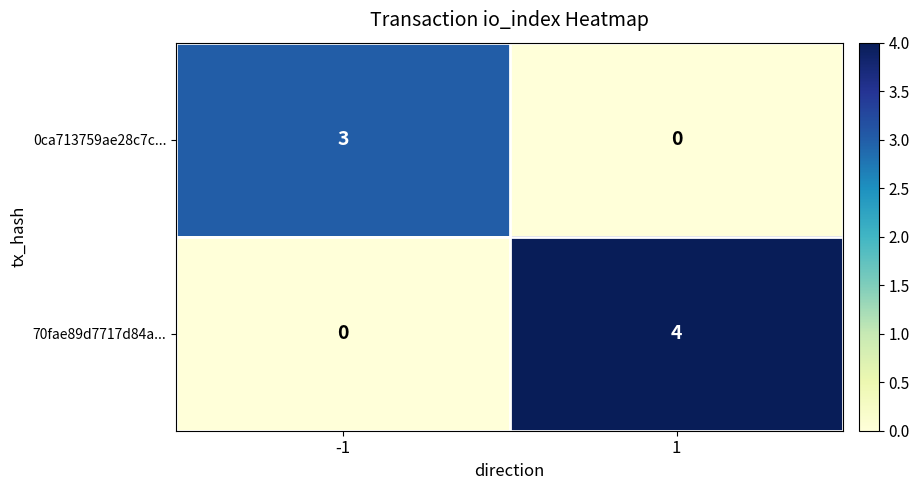

What is the sum of all 70fae89d7717d84a... values?

4